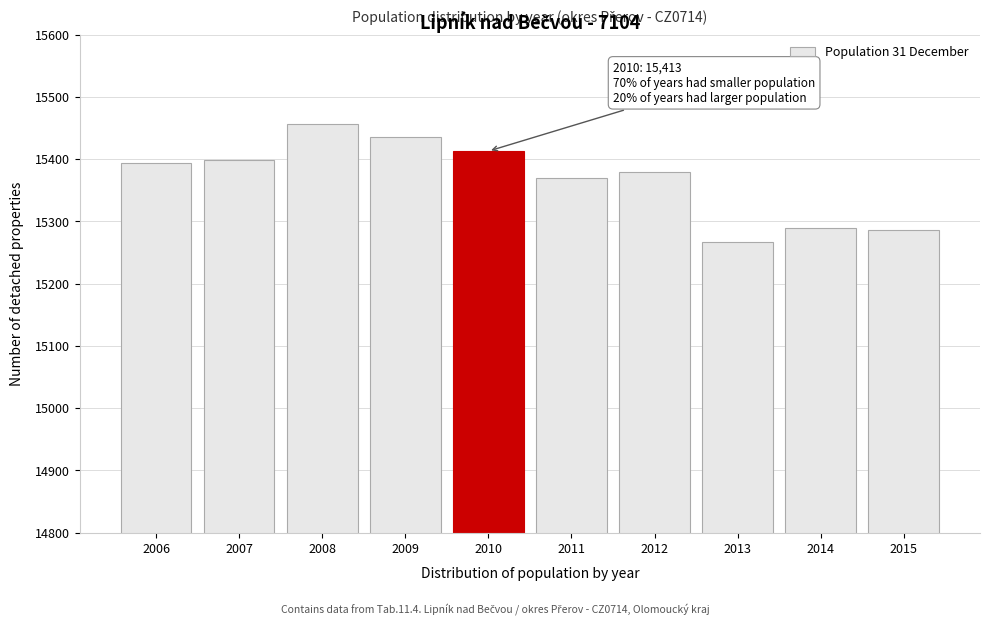

What is the sum of all values?

153689